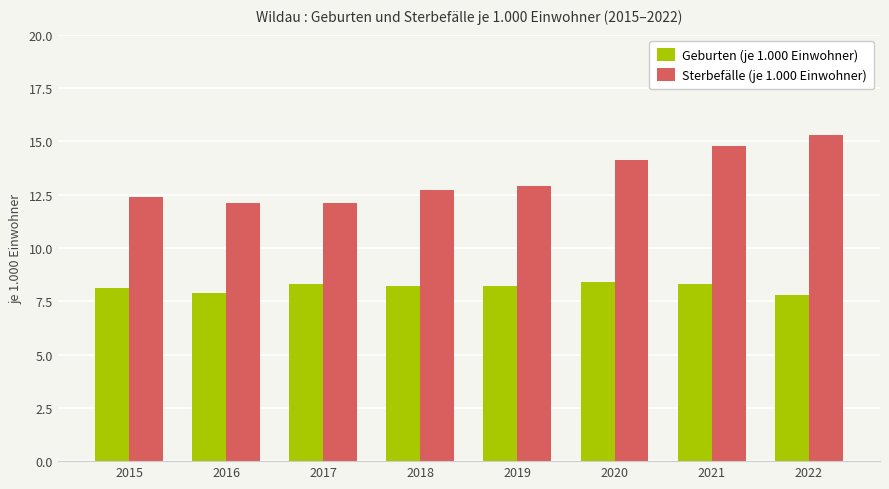

Between 2016 and 2019, which series saw the biggest shift?

Sterbefälle (je 1.000 Einwohner)